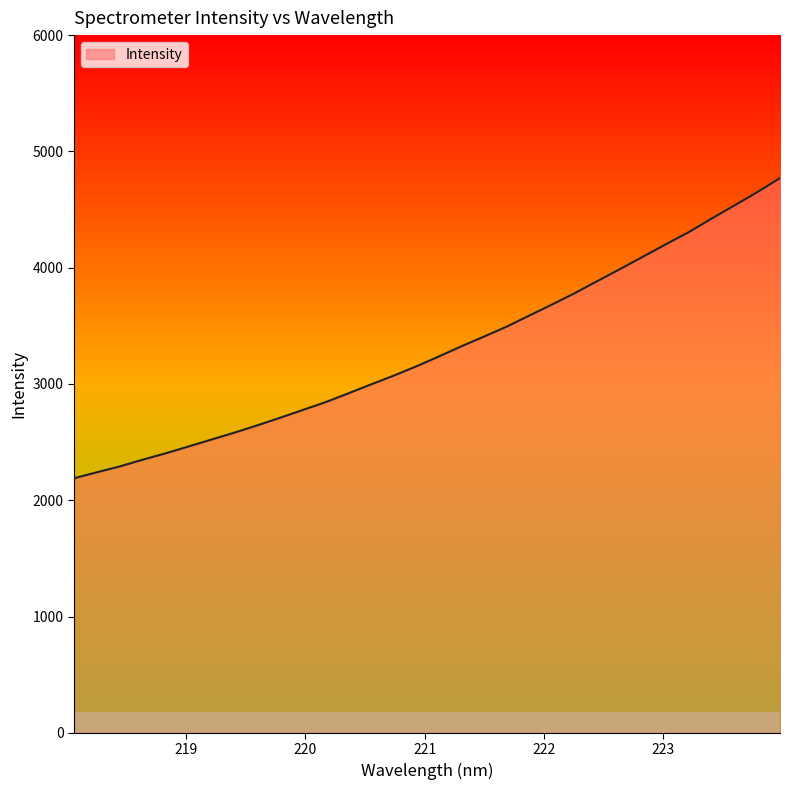

What is the difference between the maximum and minimum values?

2581.6